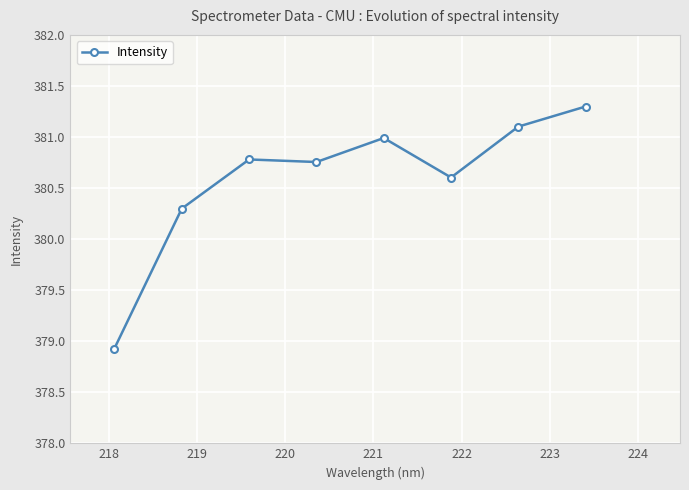

What is the smallest value displayed?

378.9